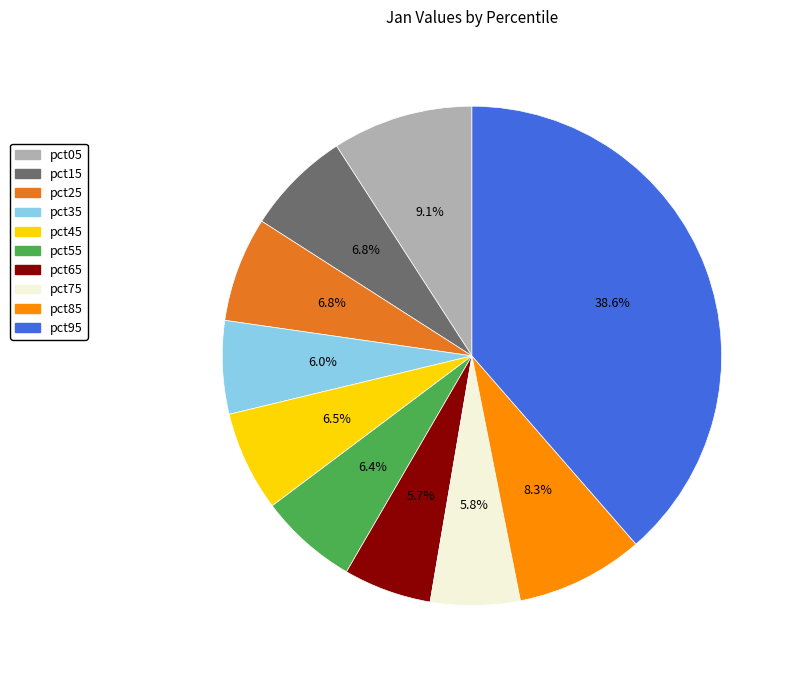

How much of the chart is everything except pct15?

93.2%